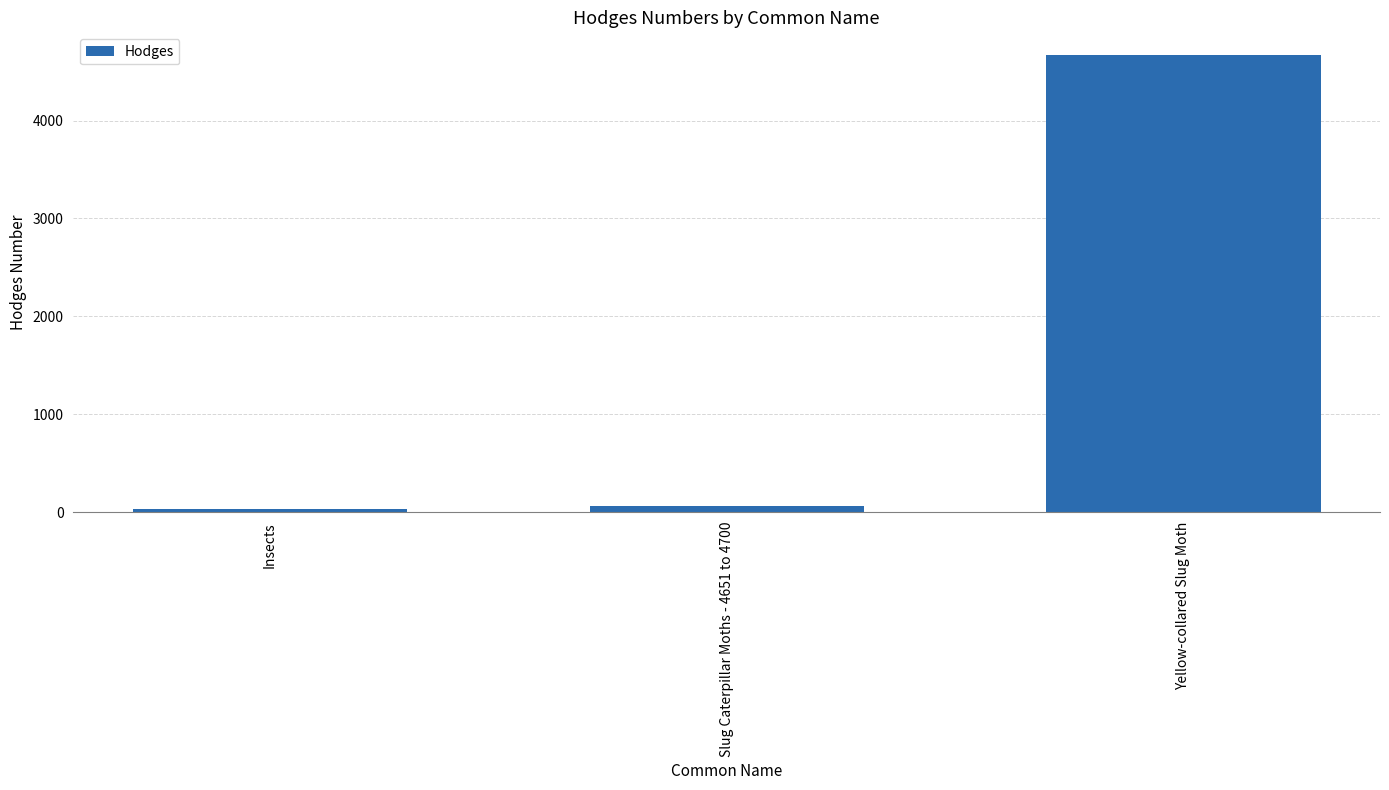

True or false: the data shows 1869.9 at Yellow-collared Slug Moth.

False